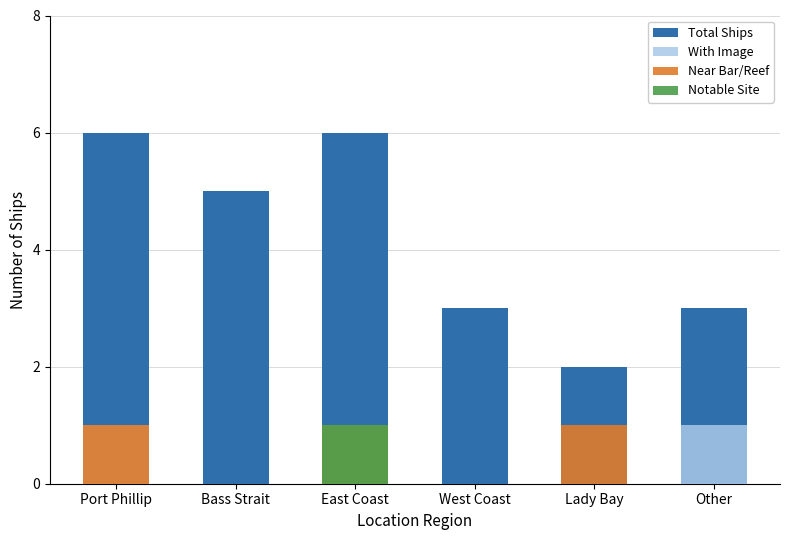

At how many categories does at least one series exceed 5?

2